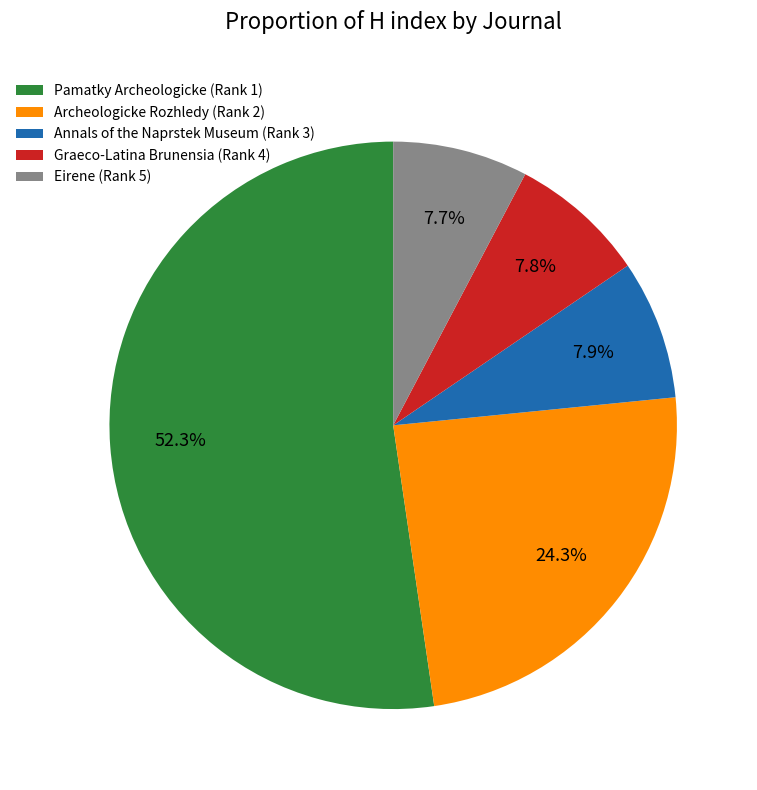

Is there any slice that represents more than half of the pie?

Yes